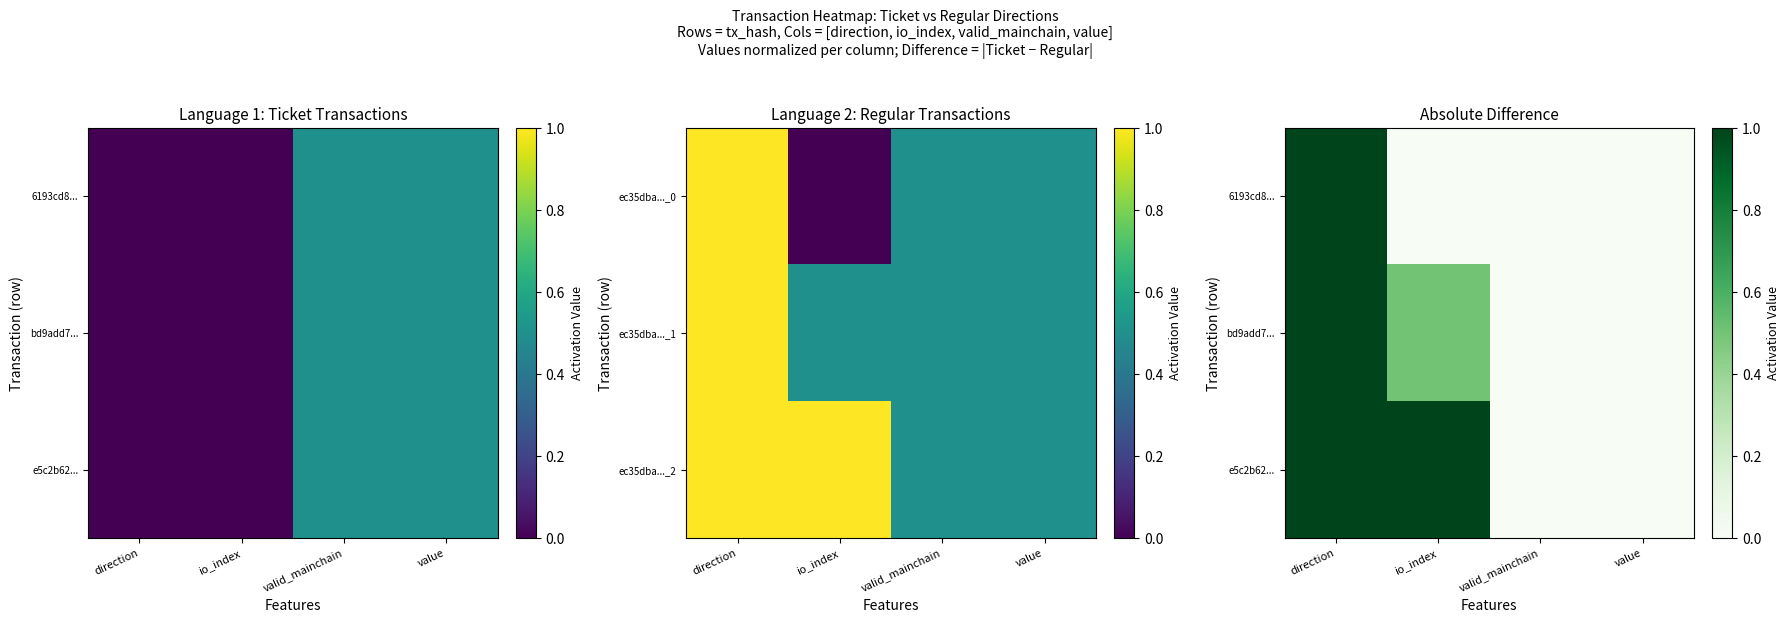

Is the value of e5c2b62... at direction greater than the value of 6193cd8... at value?

Yes